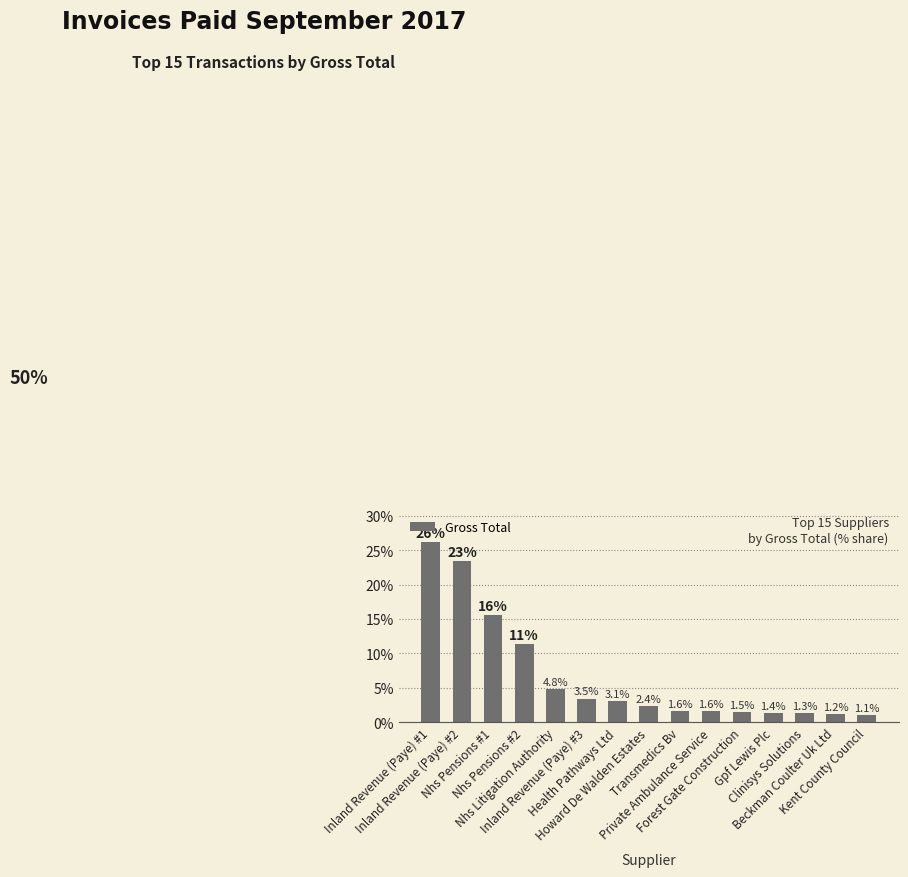

Are the bars grouped side by side (vs. stacked)?

No